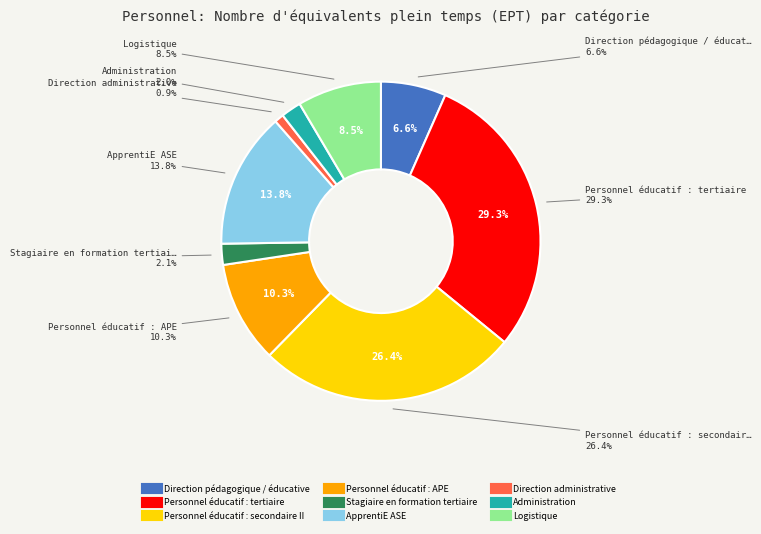

Approximately how many times larger is the value at ApprentiE ASE compared to Direction pédagogique / éducative?

2.1